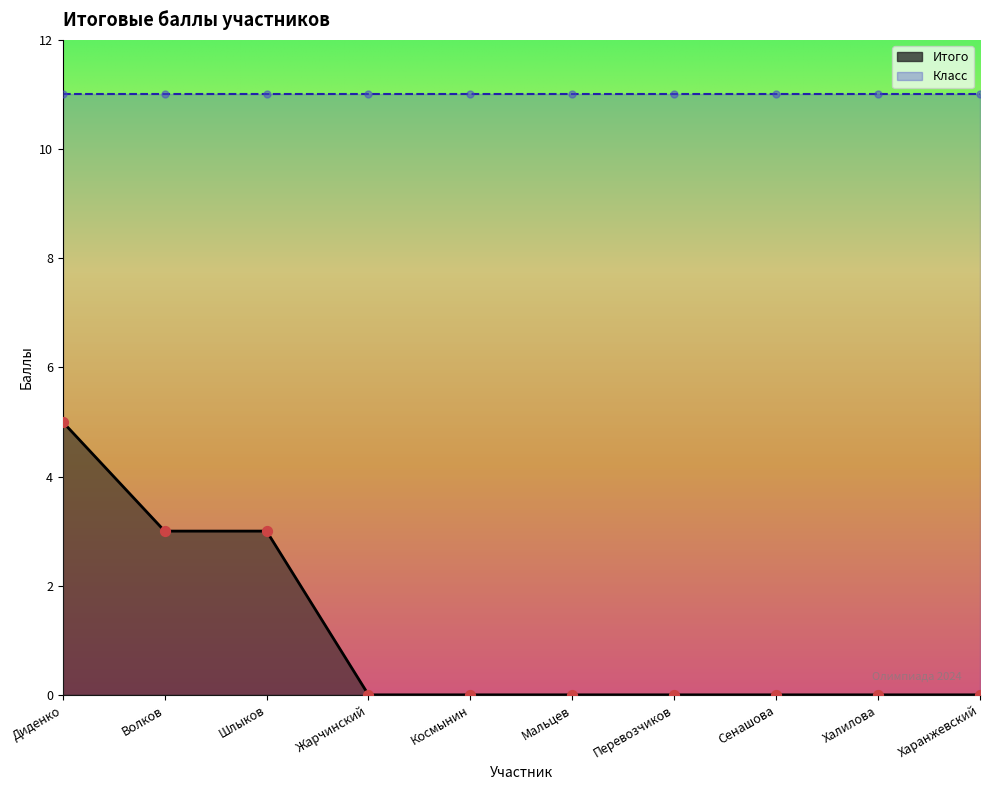

What is the change in value from Волков to Мальцев?

-3